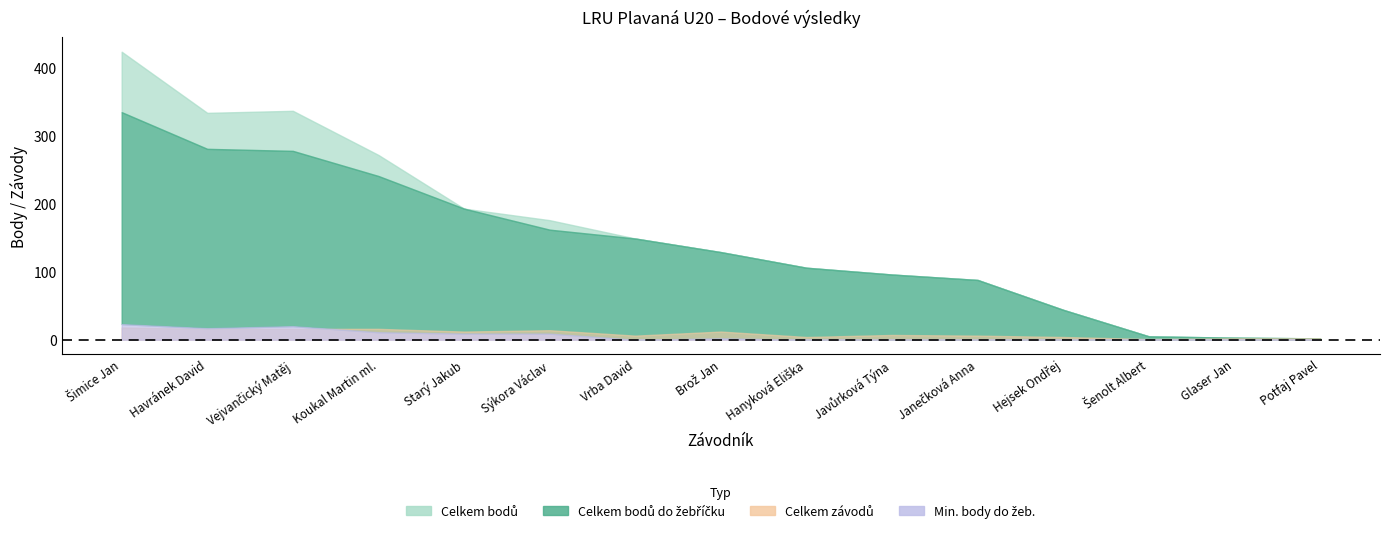

Reading left to right, what are all the values shown in this chart?

Celkem bodů: 424	334	337	272	193	176	149	129	106	96	88	44	5	3	2
Celkem bodů do žebříčku: 335	281	278	241	193	162	149	129	106	96	88	44	5	3	2
Celkem závodů: 18	16	16	16	12	14	6	12	4	7	6	4	1	2	2
Min. body do žeb.: 23	17	20	11	9	9	0	2	0	0	0	0	0	0	0